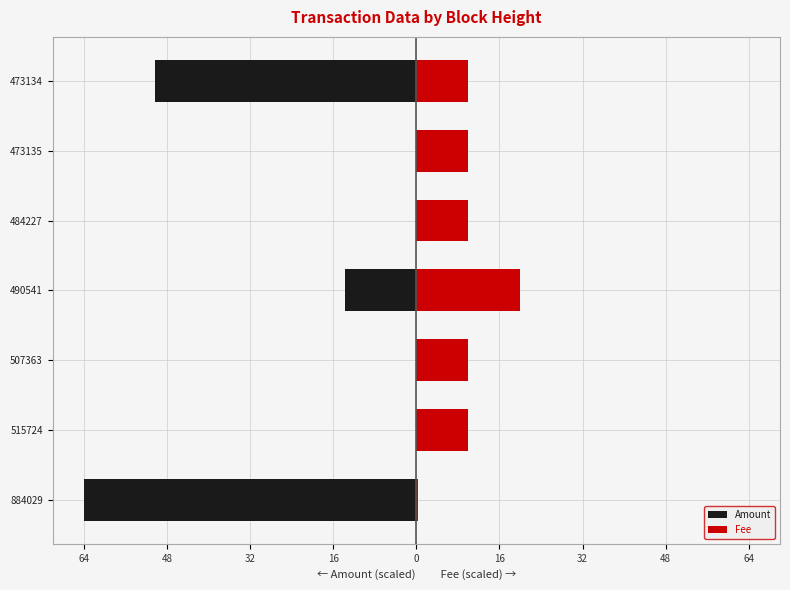

How many bars are there in each group?

2